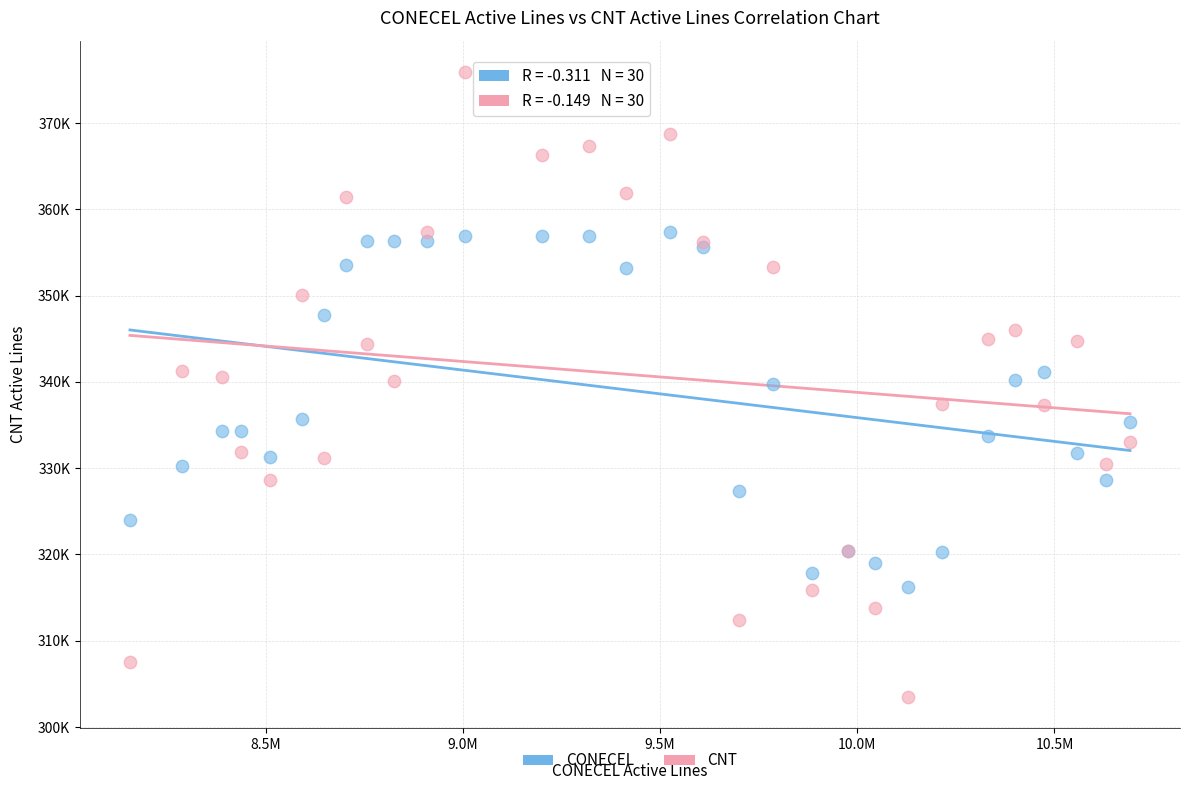

Which series has the largest Y range (max minus min)?

CNT